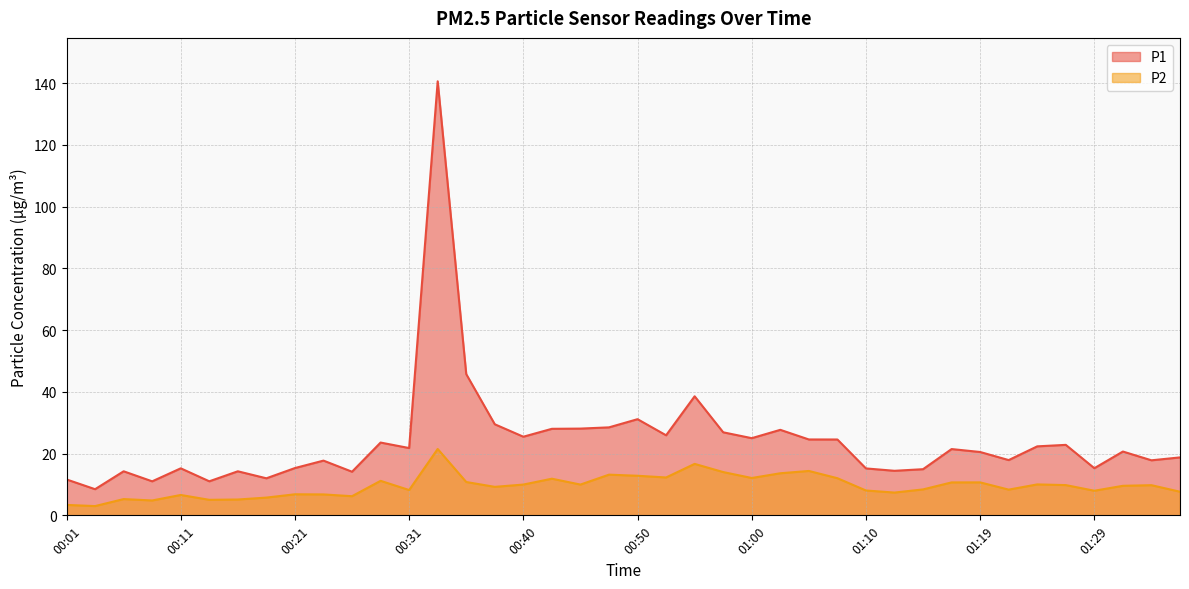

The P1 series shows 14.4 at 01:12. True or false?

True